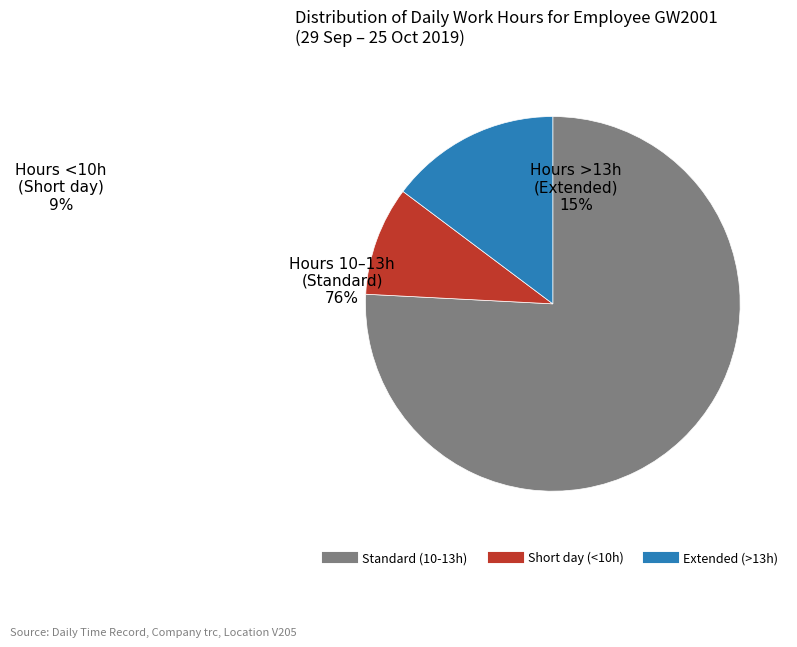

Is there a majority slice in this chart?

Yes